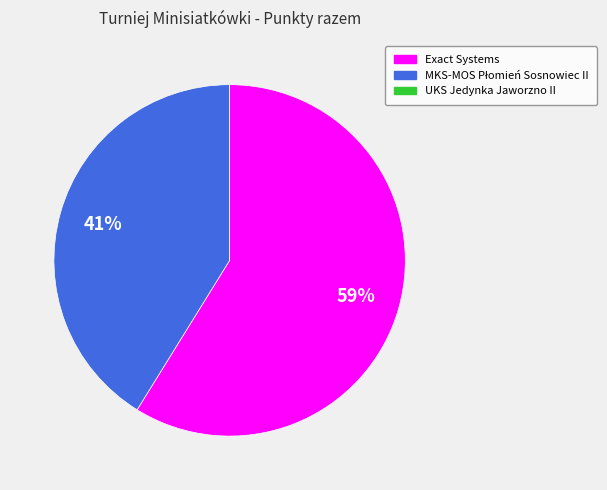

True or false: Exact Systems accounts for 59% of the total.

True